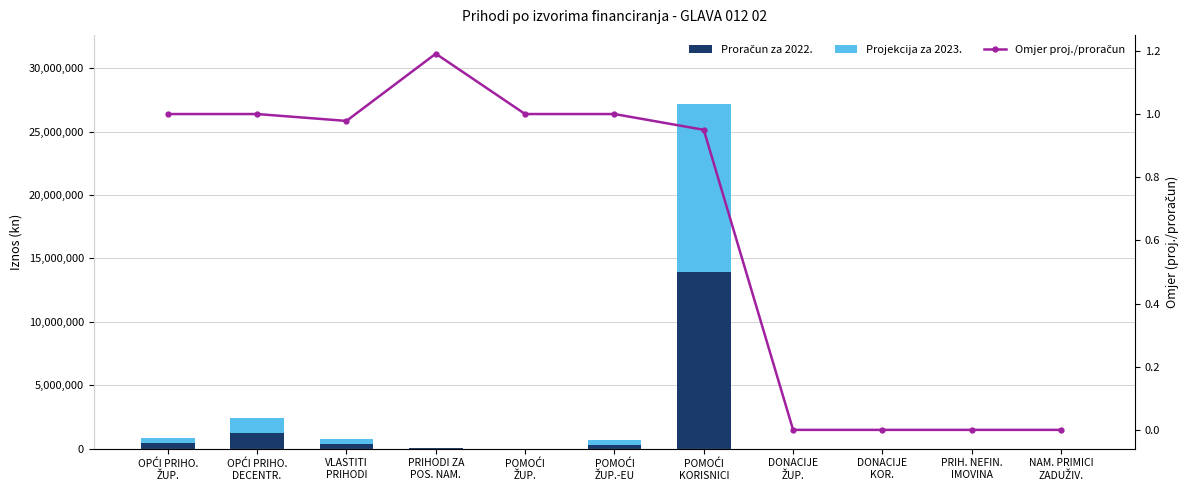

What is the total value across all series at POMOĆI
ŽUP.-EU?

648541.0